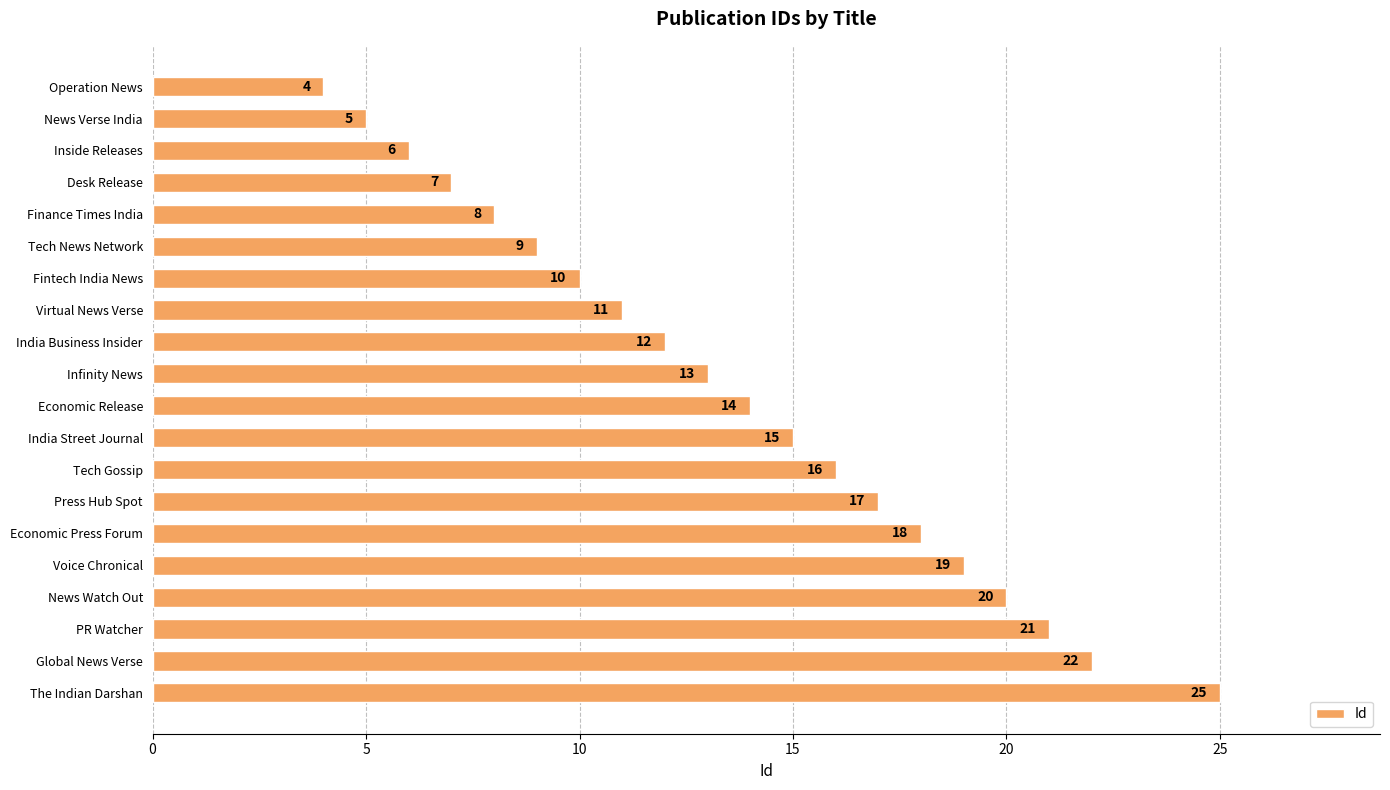

Are the bars horizontal?

Yes